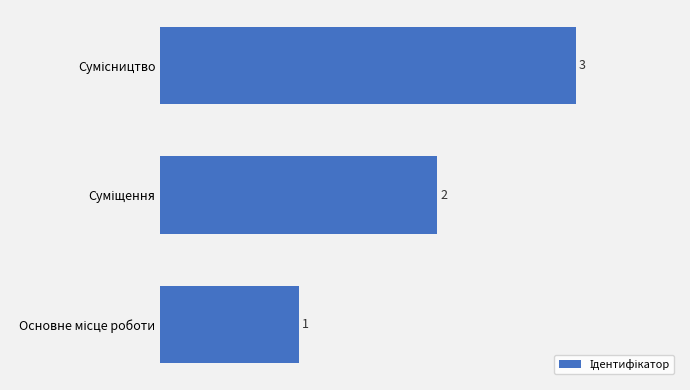

Are the bars grouped side by side (vs. stacked)?

No